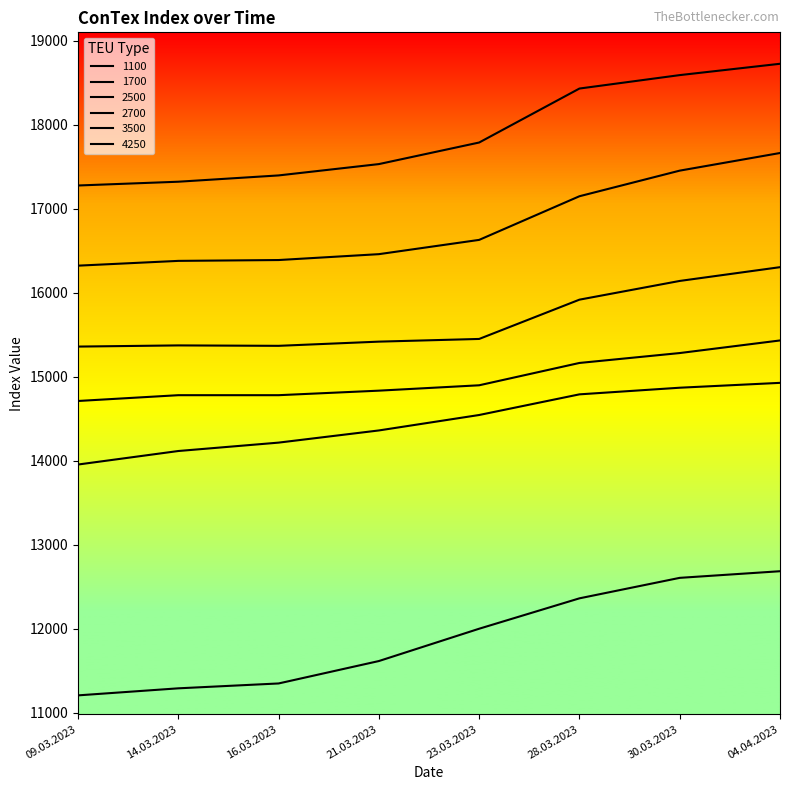

How many distinct data groups are displayed?

6